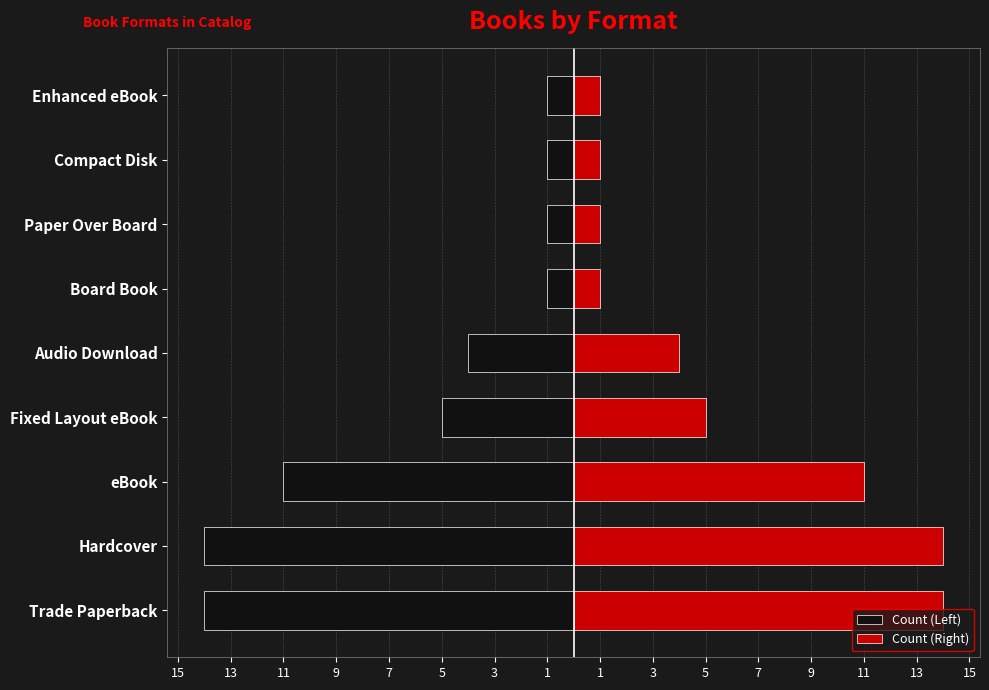

How many data points in Count (Right) are above 4?

4